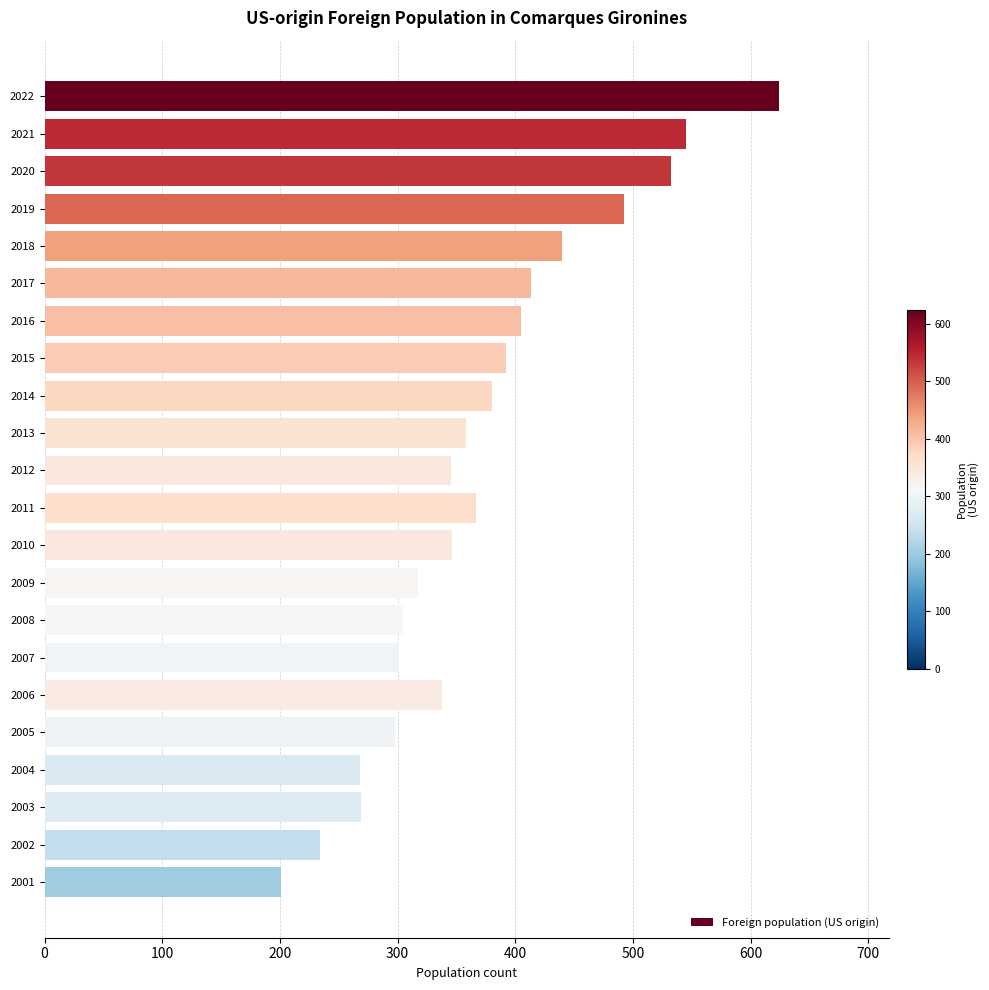

Approximately how many times larger is the value at 2001 compared to 2005?

0.7